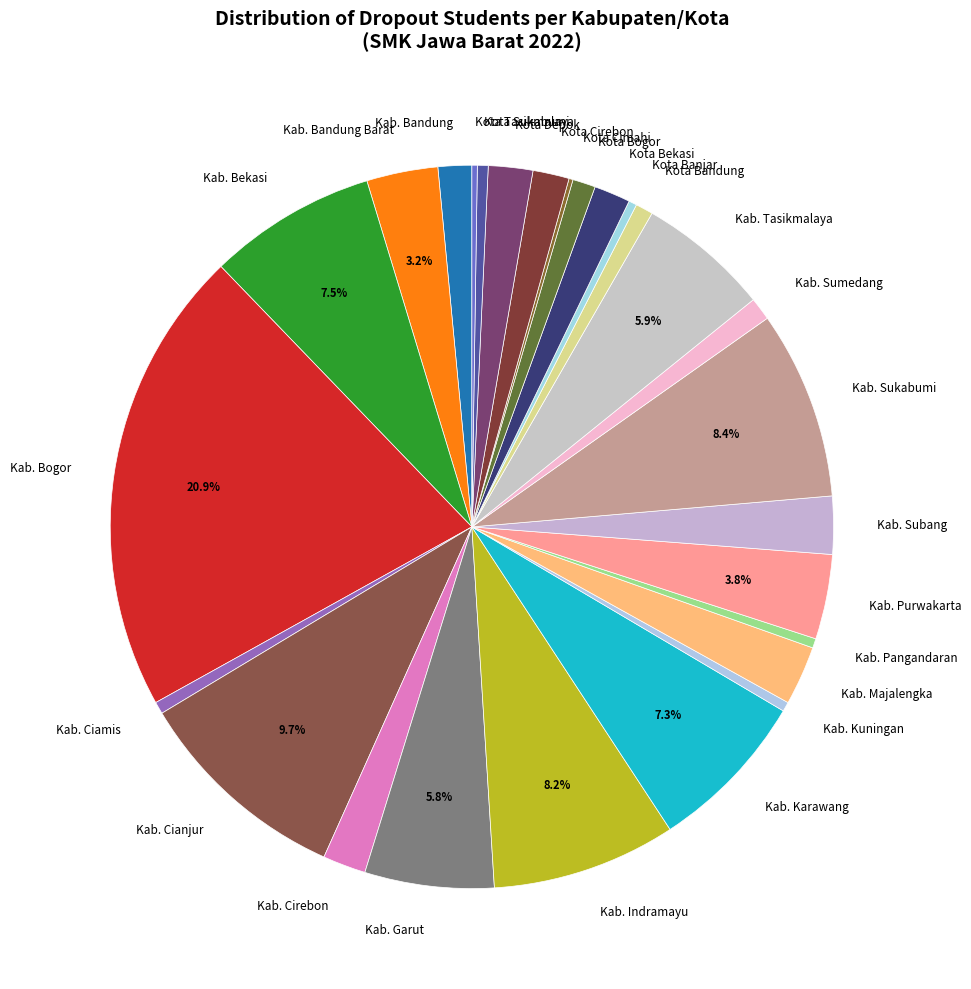

What is the largest slice in the pie chart?

Kab. Bogor